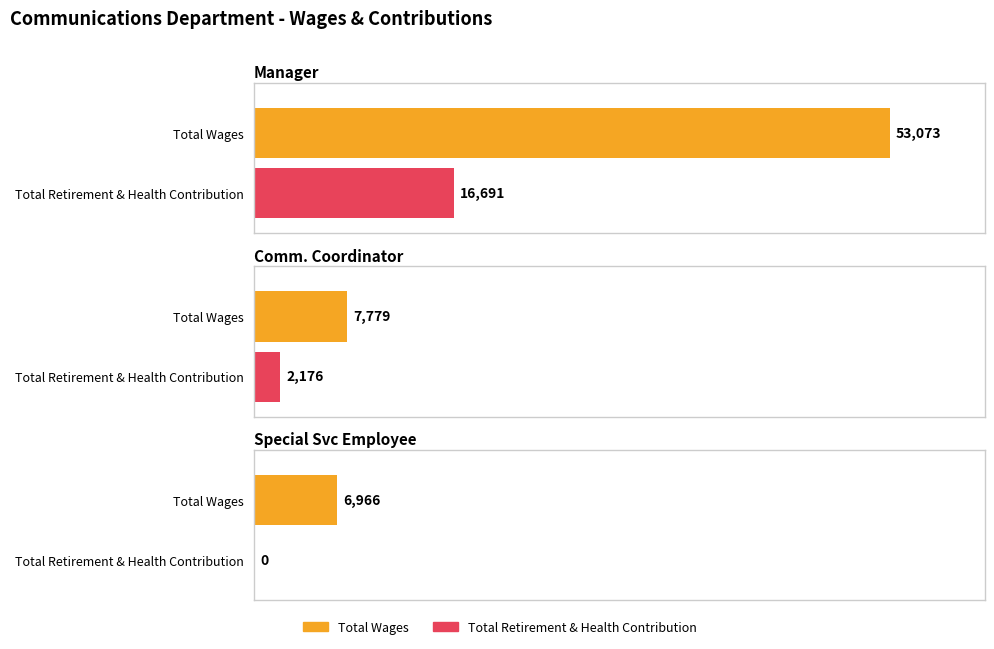

Is the value of Total Retirement & Health Contribution at Communications Coordinator greater than the value of Total Wages at Communications Coordinator?

No